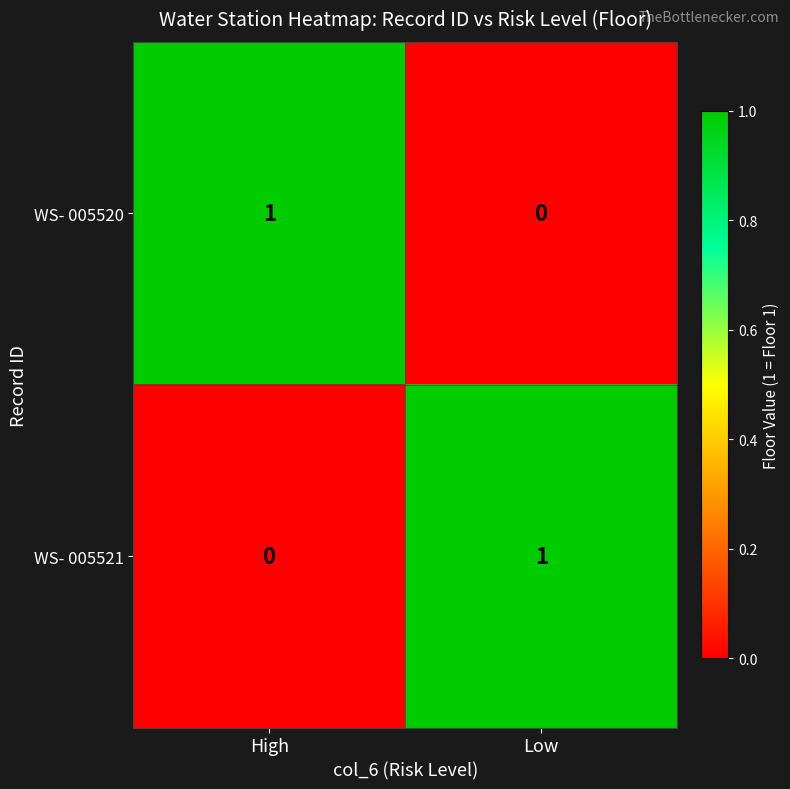

How many series are shown in this chart?

2